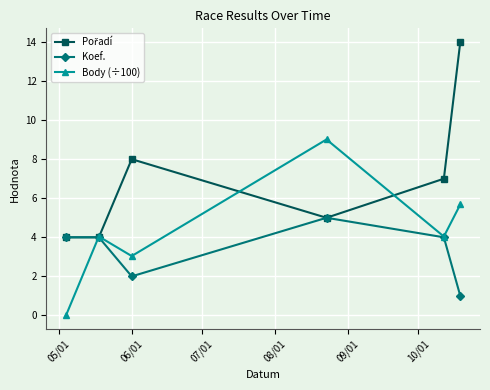

How many interior local peaks does the Body (÷100) series have?

2